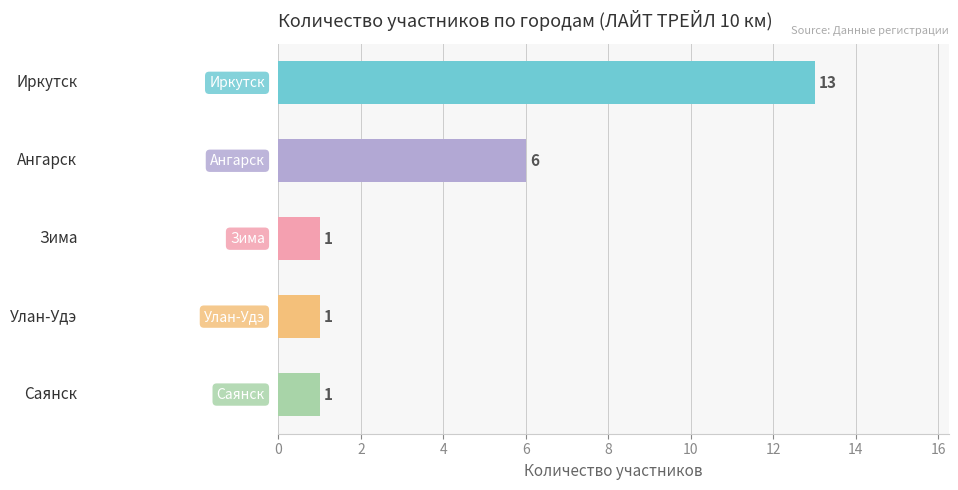

What is the difference between the maximum and minimum values?

12